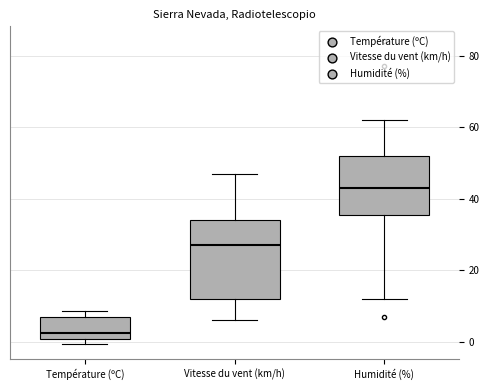

Reading left to right, transcribe this box plot: for each box, give where its median line is, the range the box spans, and where its two whiskers end, as read against the y-axis. The values are not printed on the chart, so give them approximately, as read against the axis.

Température (ºC): median 2, box 0 to 8, whiskers 0 (just below the box's lower edge) to 8 (just above the box's upper edge)
Vitesse du vent (km/h): median 28, box 12 to 34, whiskers 6 to 48
Humidité (%): median 44, box 36 to 52, whiskers 12 to 62